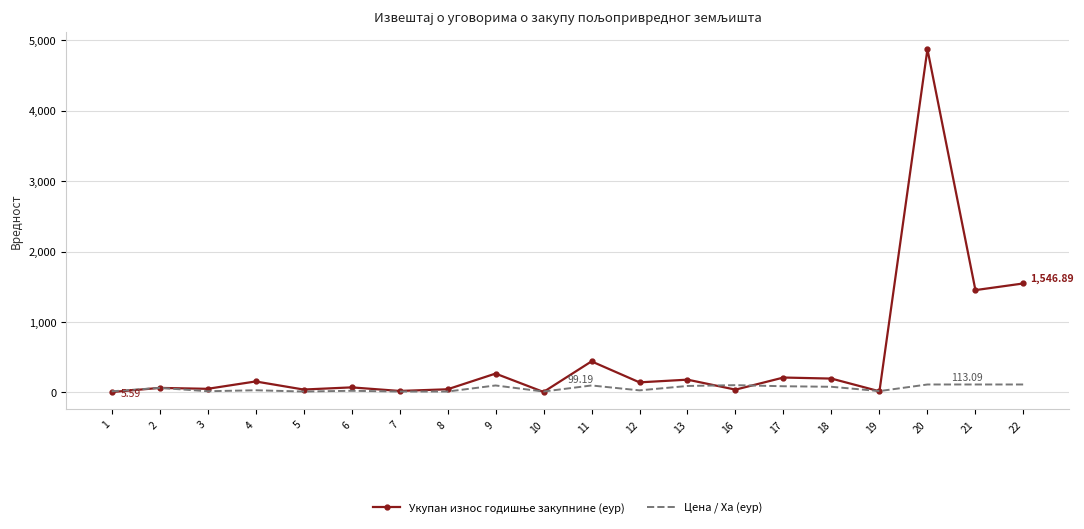

At which label does Цена / Ха (еур) first exceed 65?

2